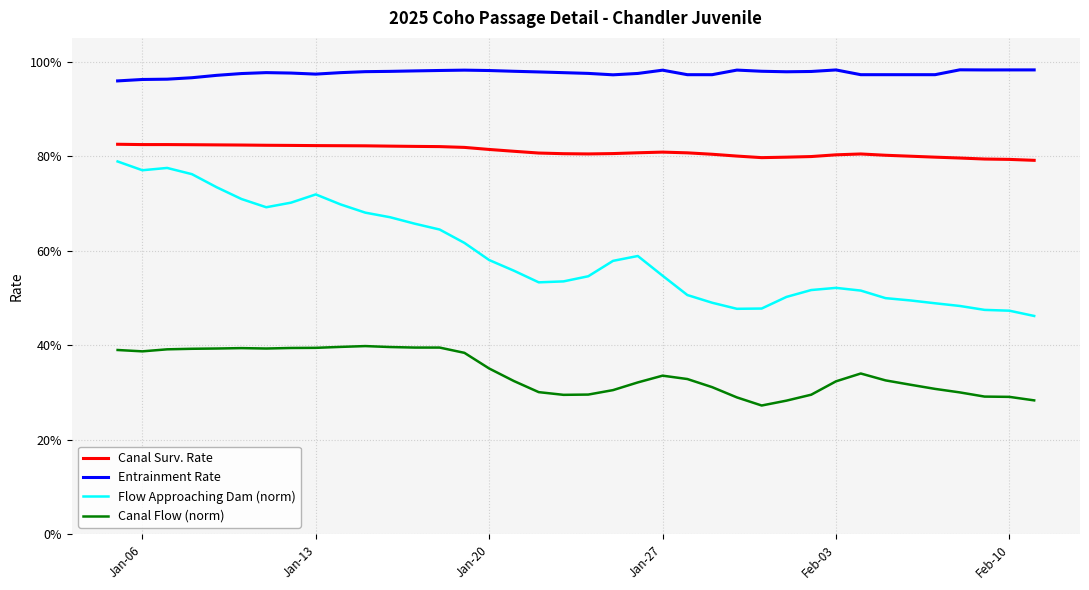

Which series has the largest total across all categories?

Entrainment Rate